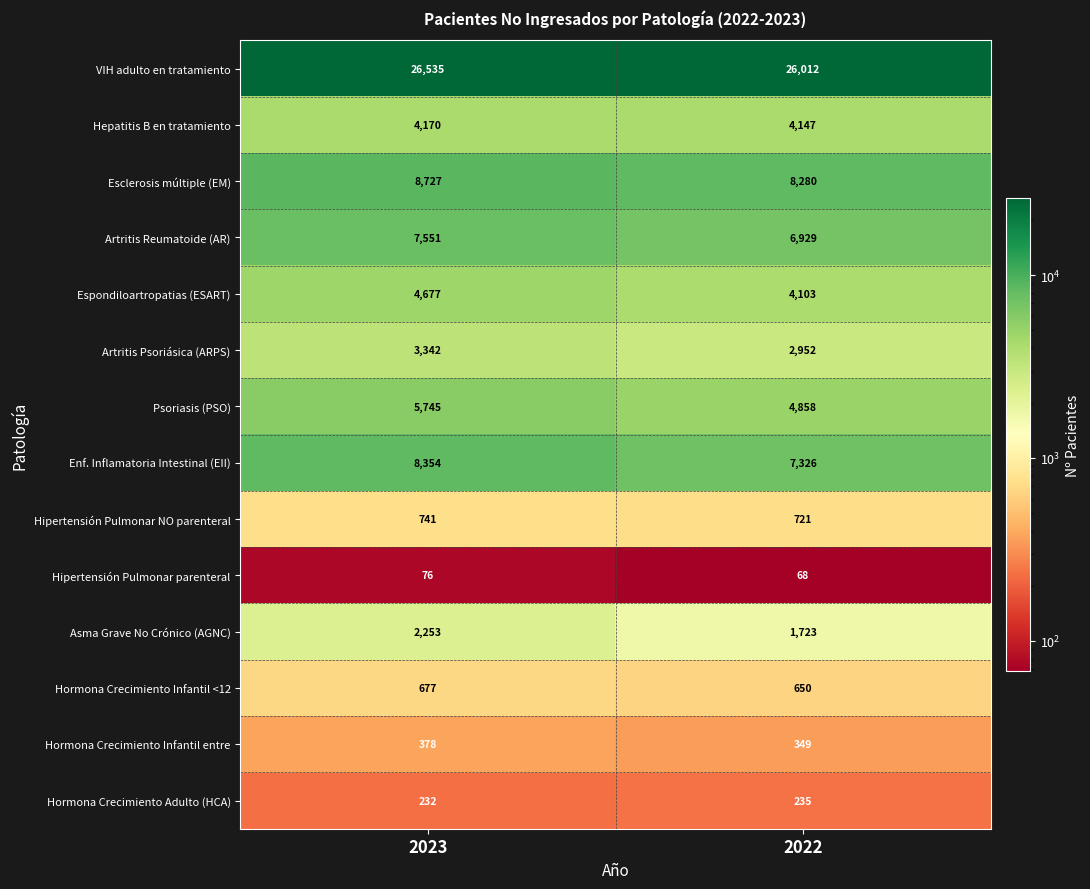

True or false: Hipertensión Pulmonar NO parenteral has a value of 741 at 2023.

True